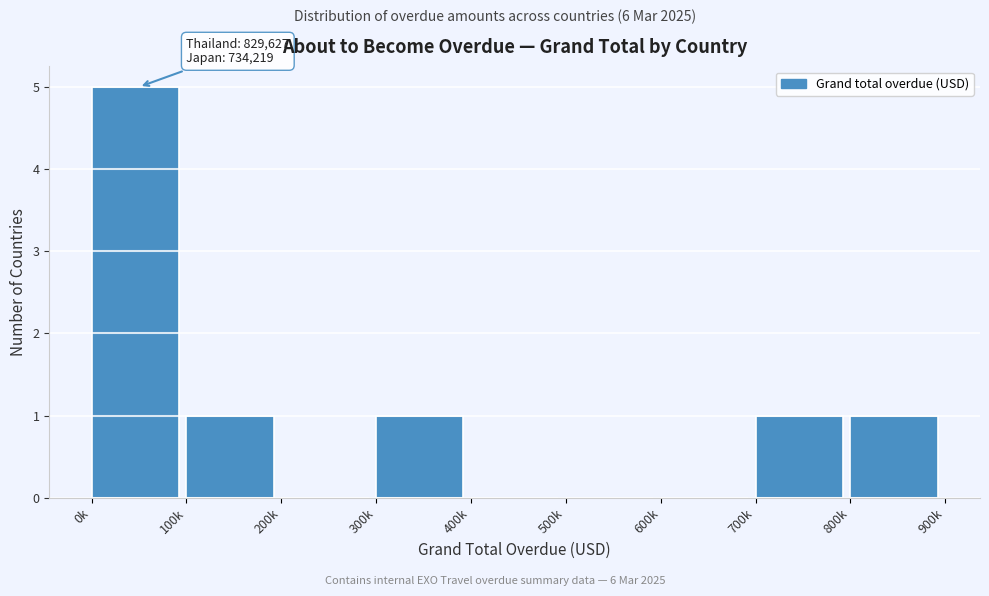

Reading left to right, what are all the values shown in this chart?

0k=5	100k=1	200k=0	300k=1	400k=0	500k=0	600k=0	700k=1	800k=1